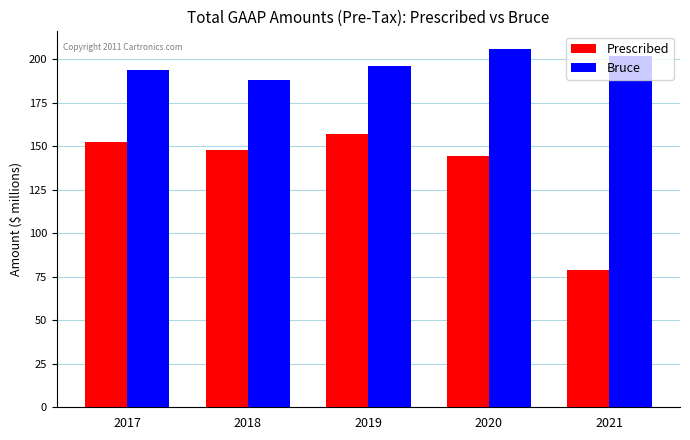

Which category has the highest value in the Bruce series?

2020